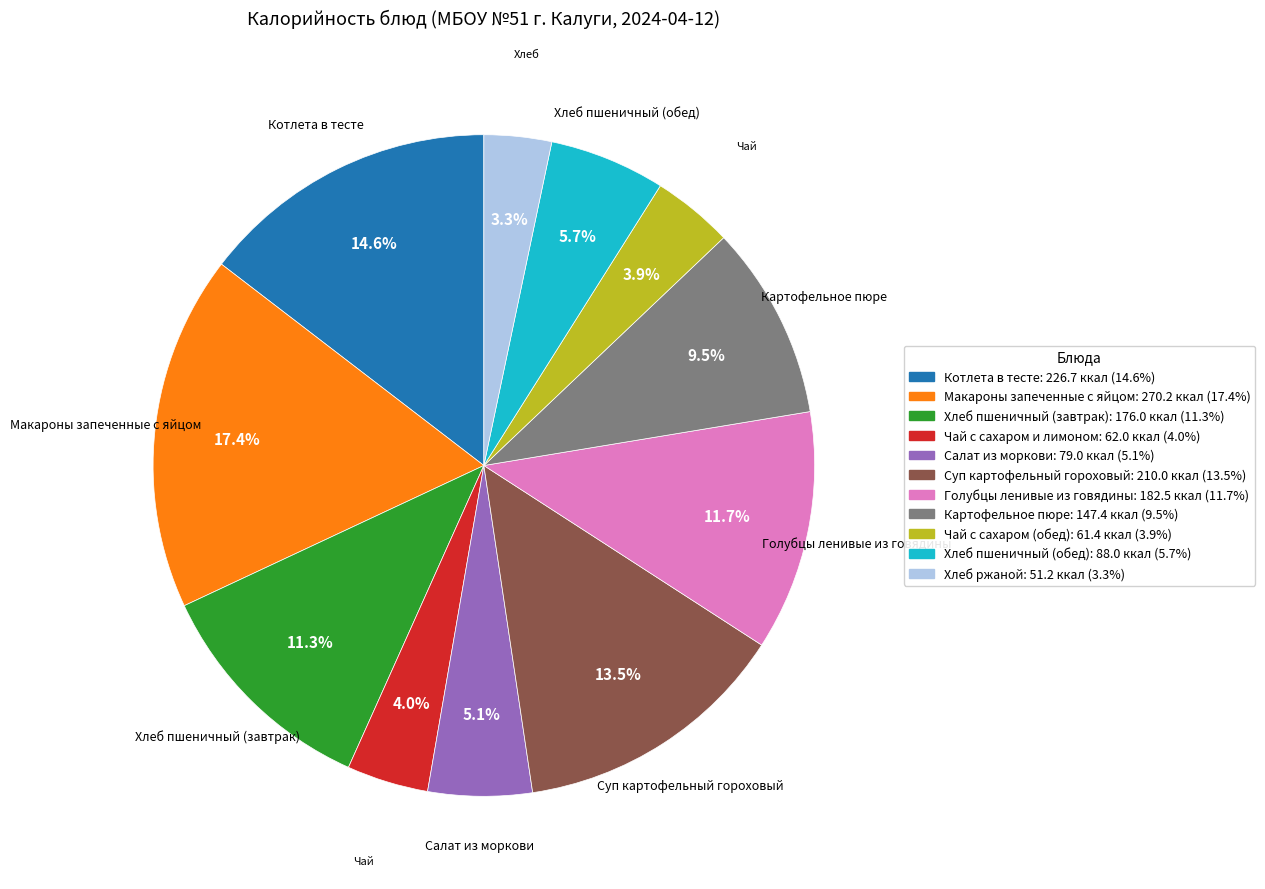

Combined, do Хлеб ржаной and Суп картофельный гороховый account for over 50%?

No